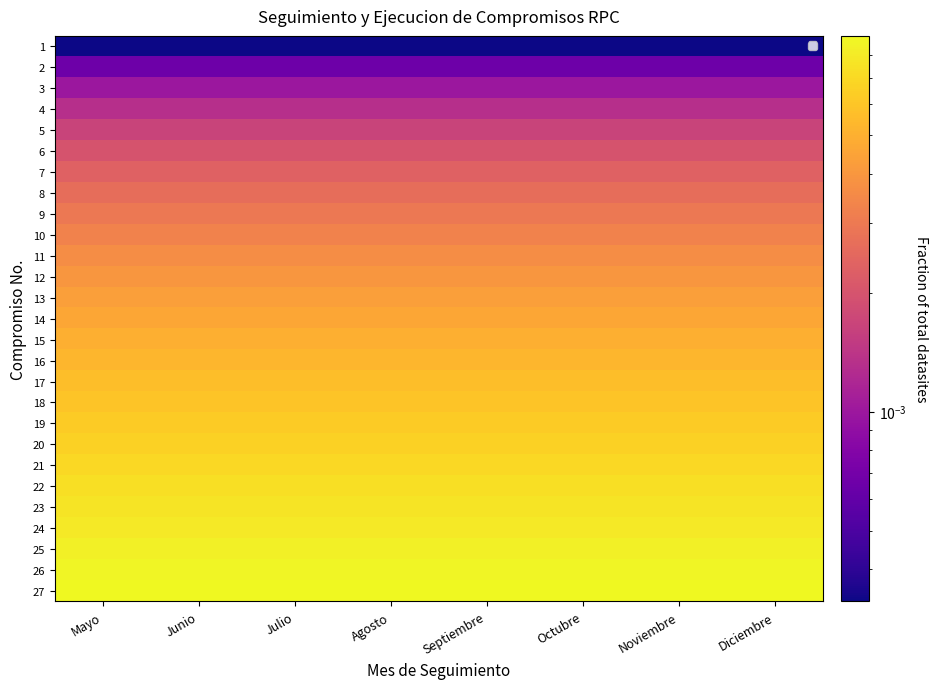

At how many categories does at least one series exceed 0?

8